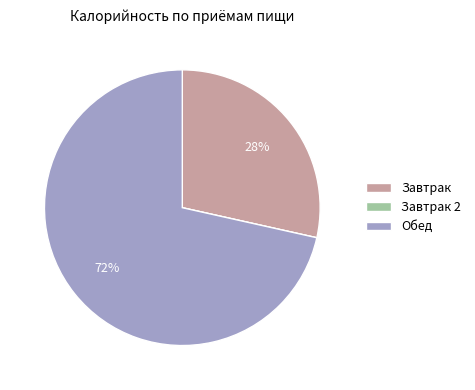

Which slice is the largest?

Обед